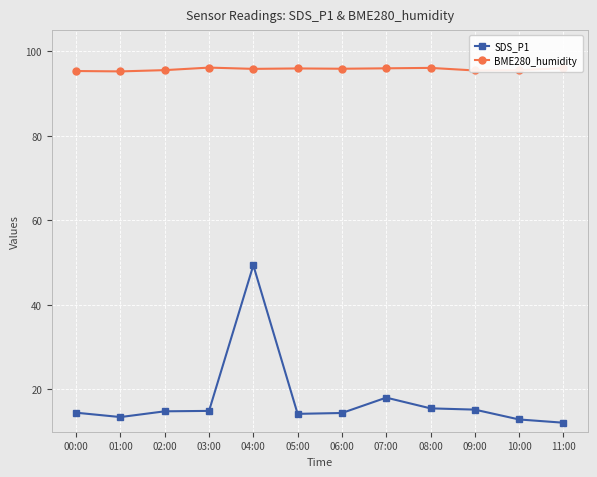

What is the value of the BME280_humidity point at the 4th from the left?

96.2